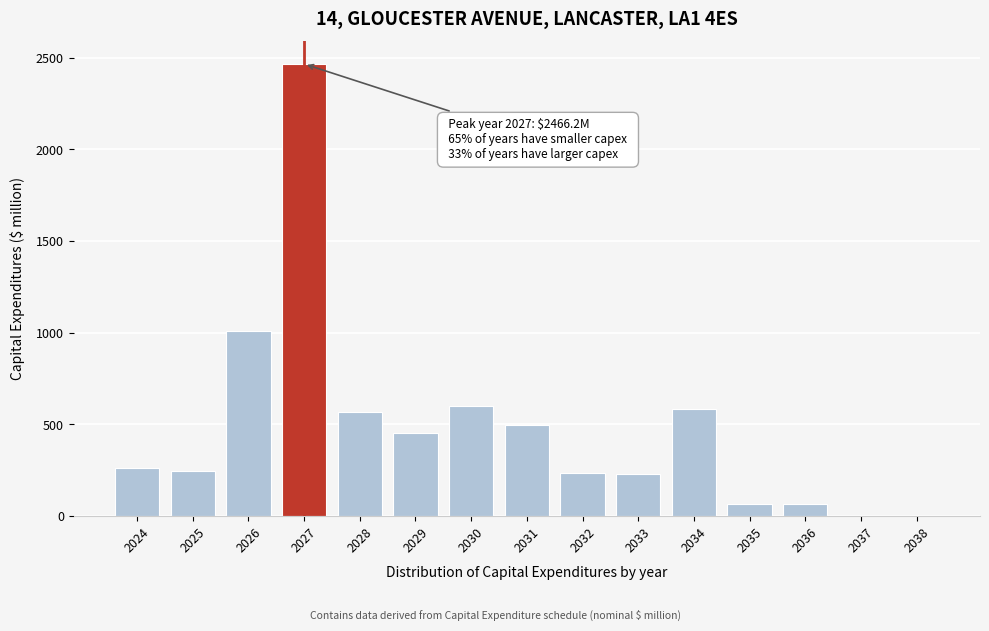

What is the sum of the values at 2034 and 2028?

1151.3